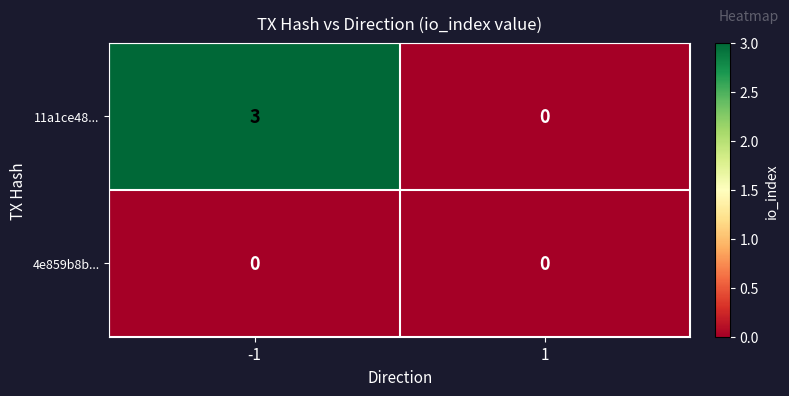

Which category has the highest value across all series?

-1